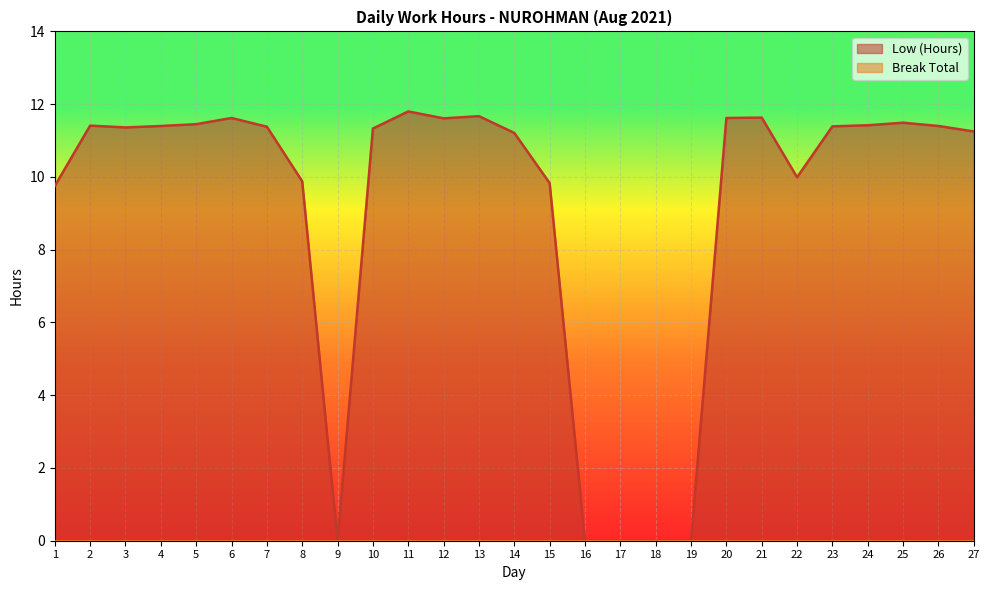

Reading right to left, what are all the values shown in this chart?

27=11.2	26=11.4	25=11.5	24=11.4	23=11.4	22=10.0	21=11.6	20=11.6	19=0.0	18=0.0	17=0.0	16=0.0	15=9.8	14=11.2	13=11.7	12=11.6	11=11.8	10=11.3	9=0.0	8=9.9	7=11.4	6=11.6	5=11.4	4=11.4	3=11.4	2=11.4	1=9.8